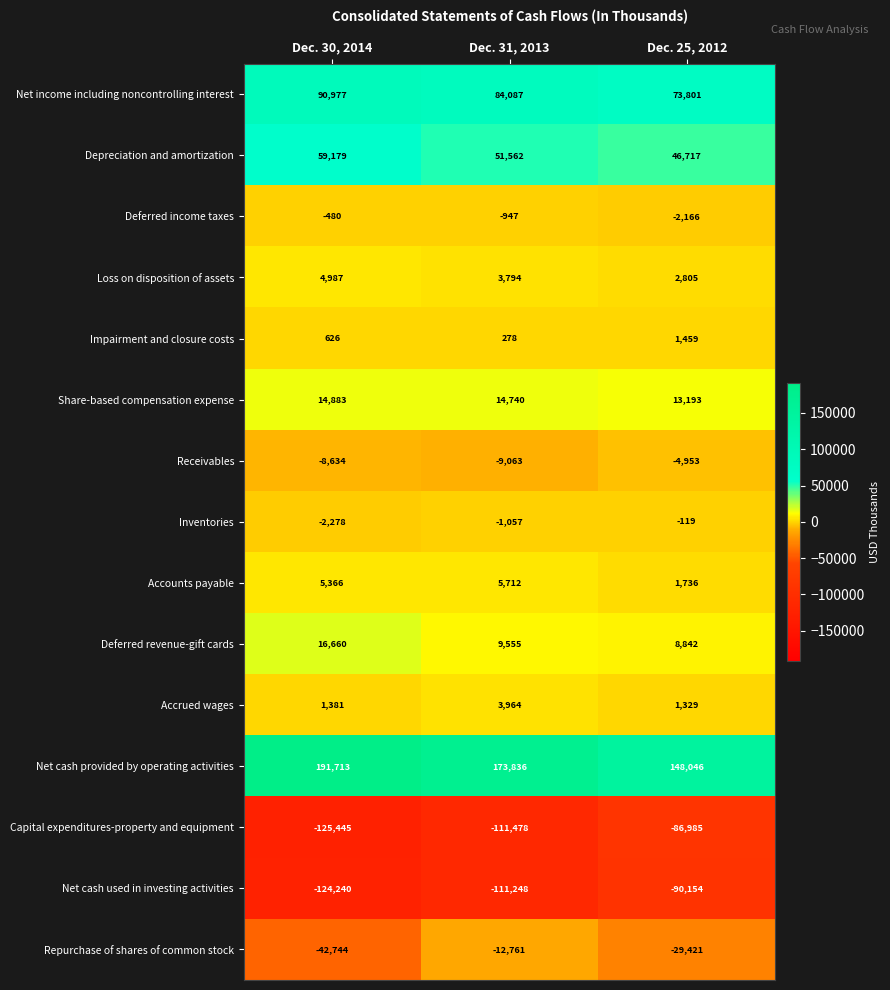

Is the value of Accrued wages at Dec. 30, 2014 greater than the value of Deferred income taxes at Dec. 25, 2012?

Yes